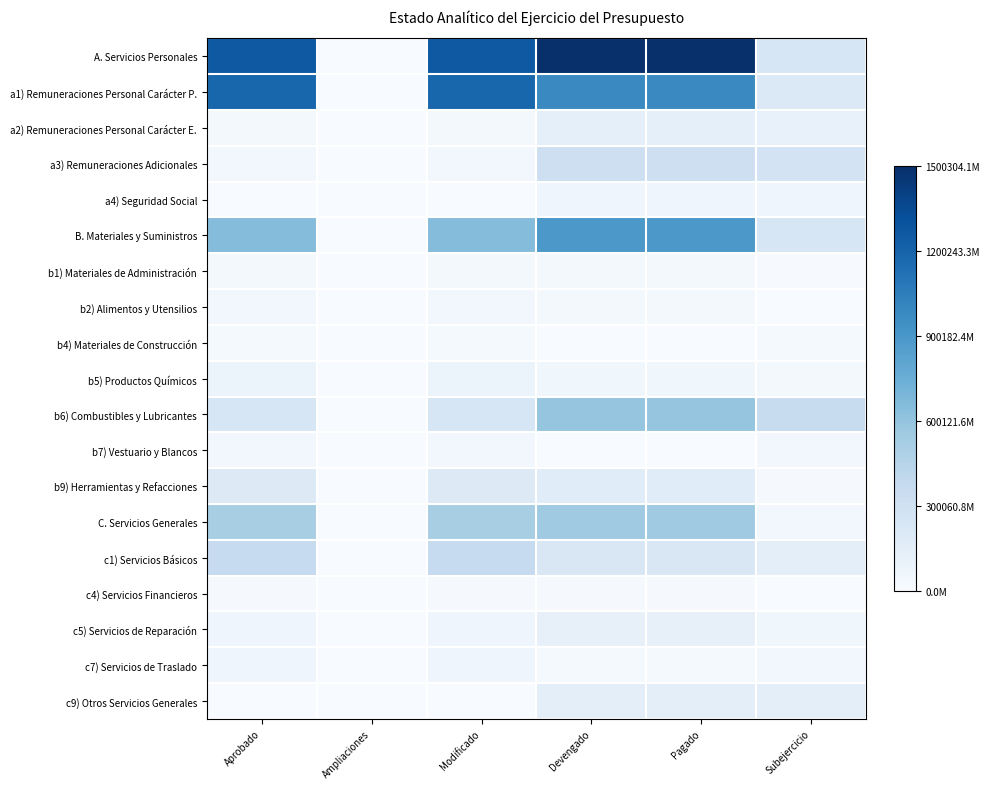

What is the difference between the highest and lowest values at Pagado?

1.0